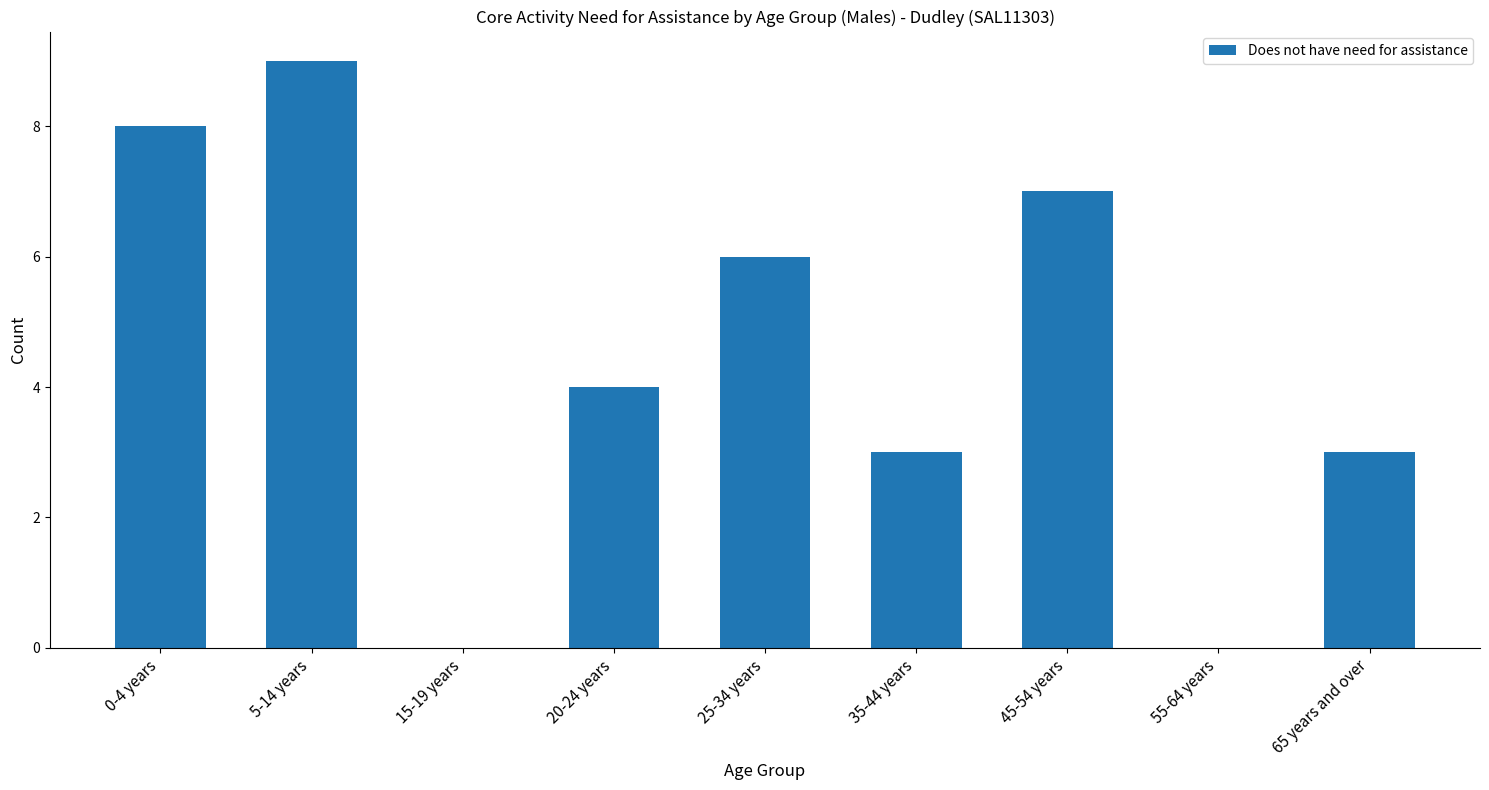

Which label corresponds to the largest value in the chart?

5-14 years